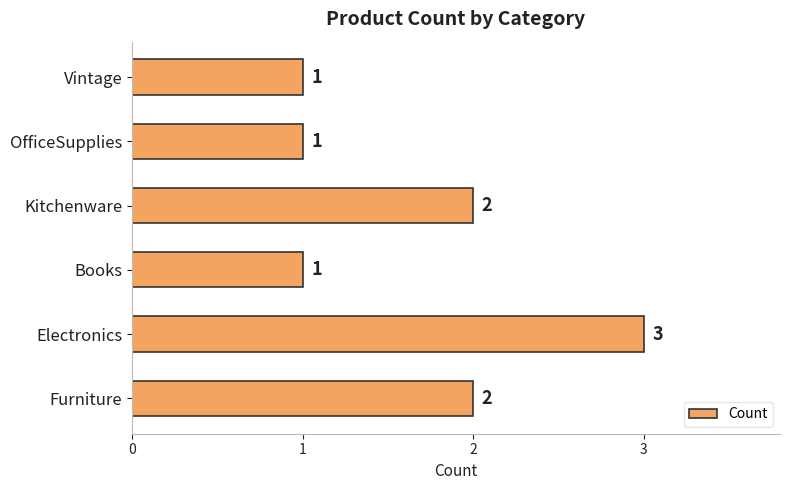

Are the bars grouped side by side (vs. stacked)?

No